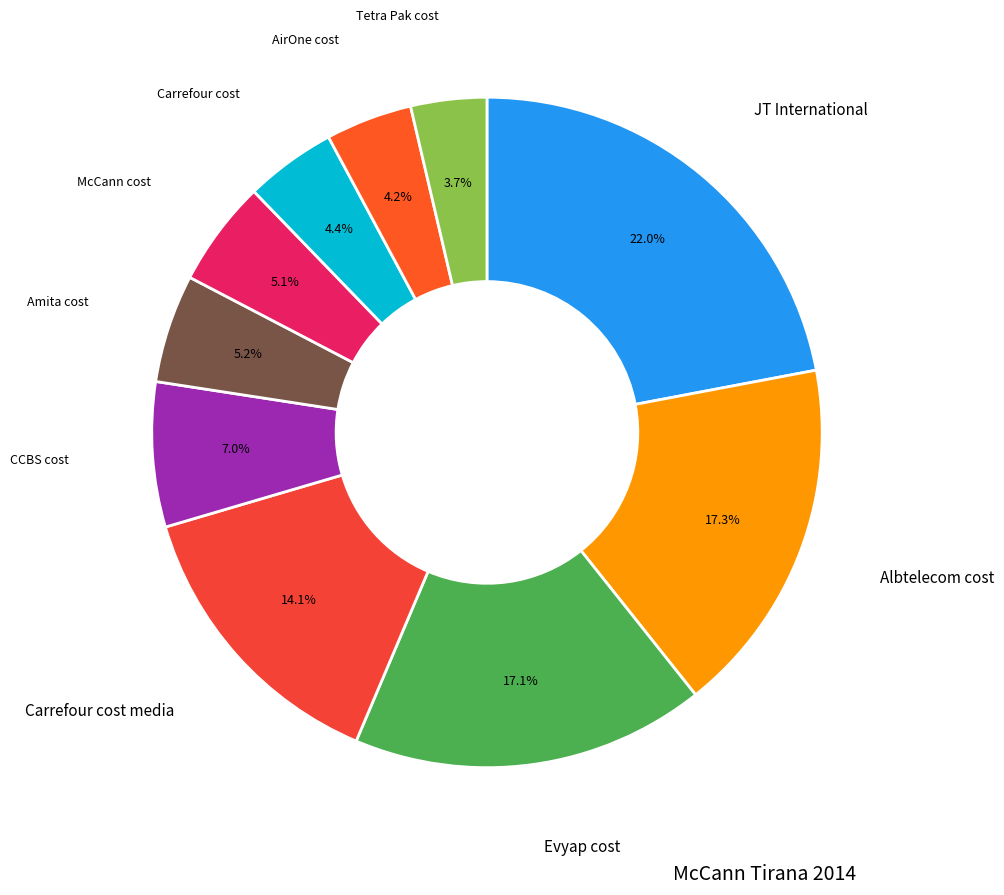

Is there a majority slice in this chart?

No